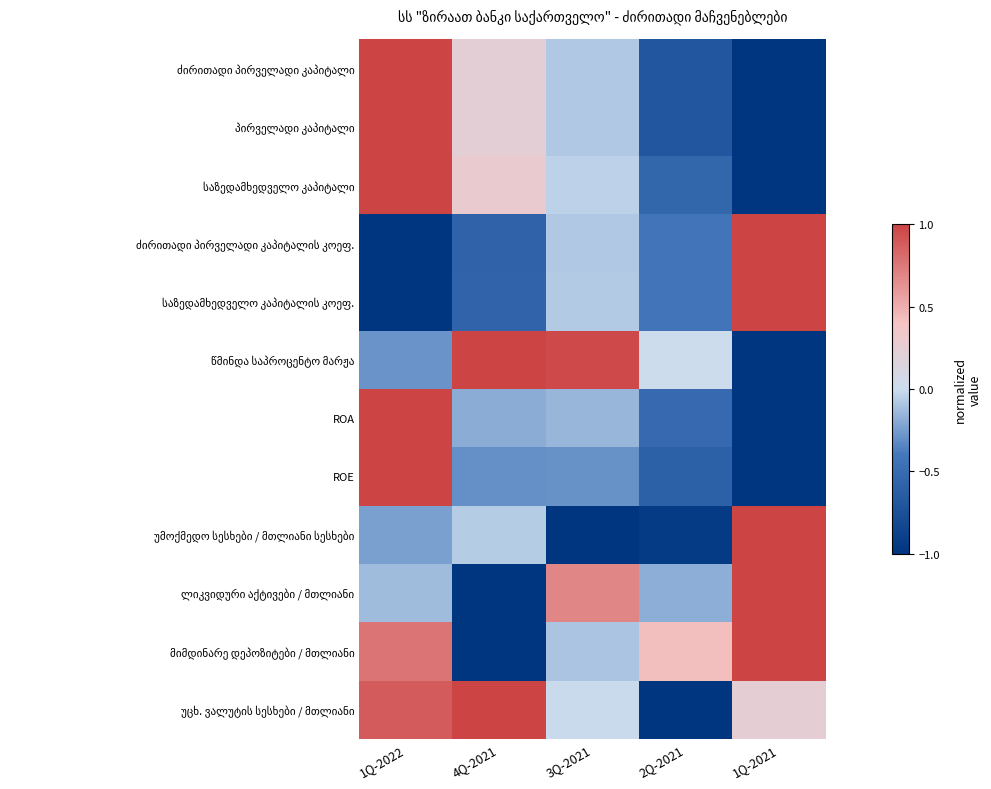

At how many categories does at least one series exceed 0?

5